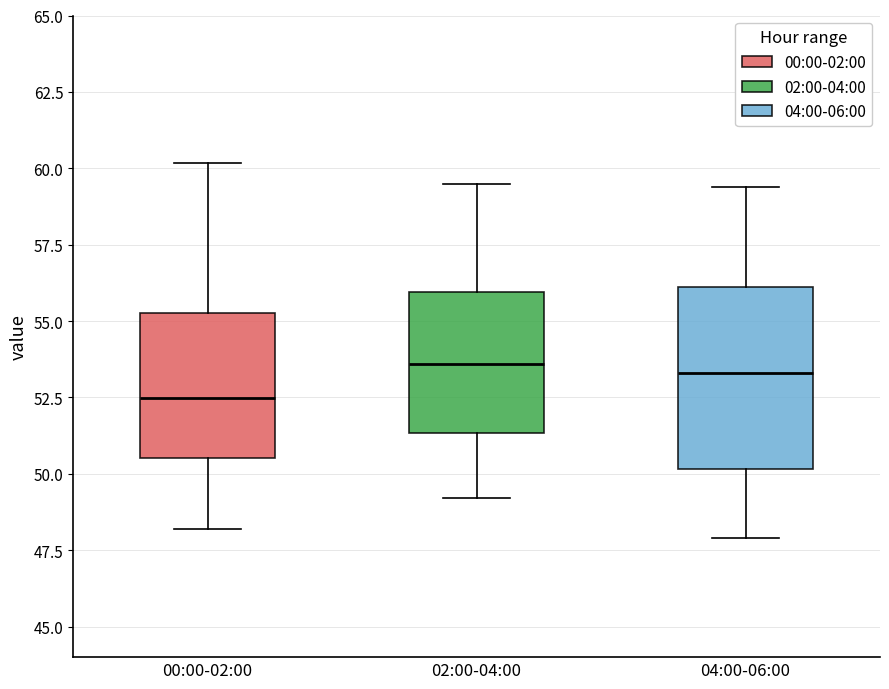

Reading left to right, read every box against the y-axis: the position of its median line, the range the box covers, and the ends of its whiskers. The values are not printed on the chart, so give them approximately, as read against the axis.

00:00-02:00: median 52.5, box 50.5 to 55.5, whiskers 48.0 to 60.0
02:00-04:00: median 53.5, box 51.5 to 56.0, whiskers 49.0 to 59.5
04:00-06:00: median 53.5, box 50.0 to 56.0, whiskers 48.0 to 59.5